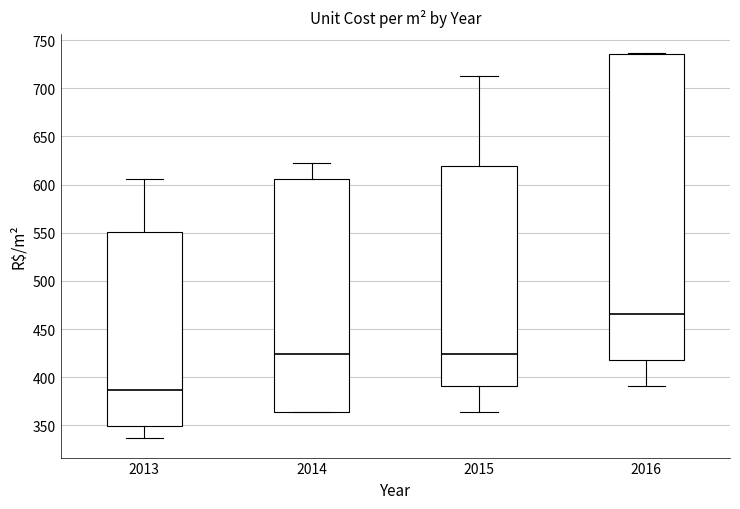

Reading left to right, read every box against the y-axis: the position of its median line, the range the box covers, and the ends of its whiskers. The values are not printed on the chart, so give them approximately, as read against the axis.

2013: median 385, box 350 to 550, whiskers 335 to 605
2014: median 425, box 365 to 605, whiskers 365 to 625
2015: median 425, box 390 to 620, whiskers 365 to 710
2016: median 465, box 420 to 735, whiskers 390 to 735